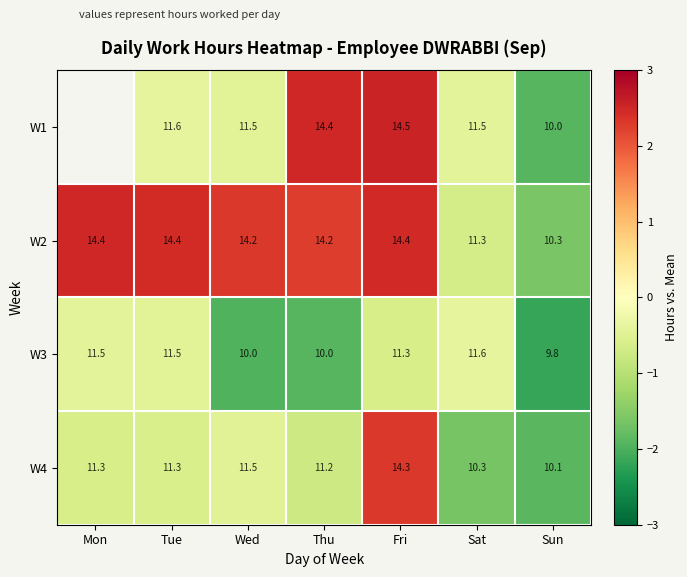

Is the value of W1 at Sat greater than the value of W4 at Thu?

Yes